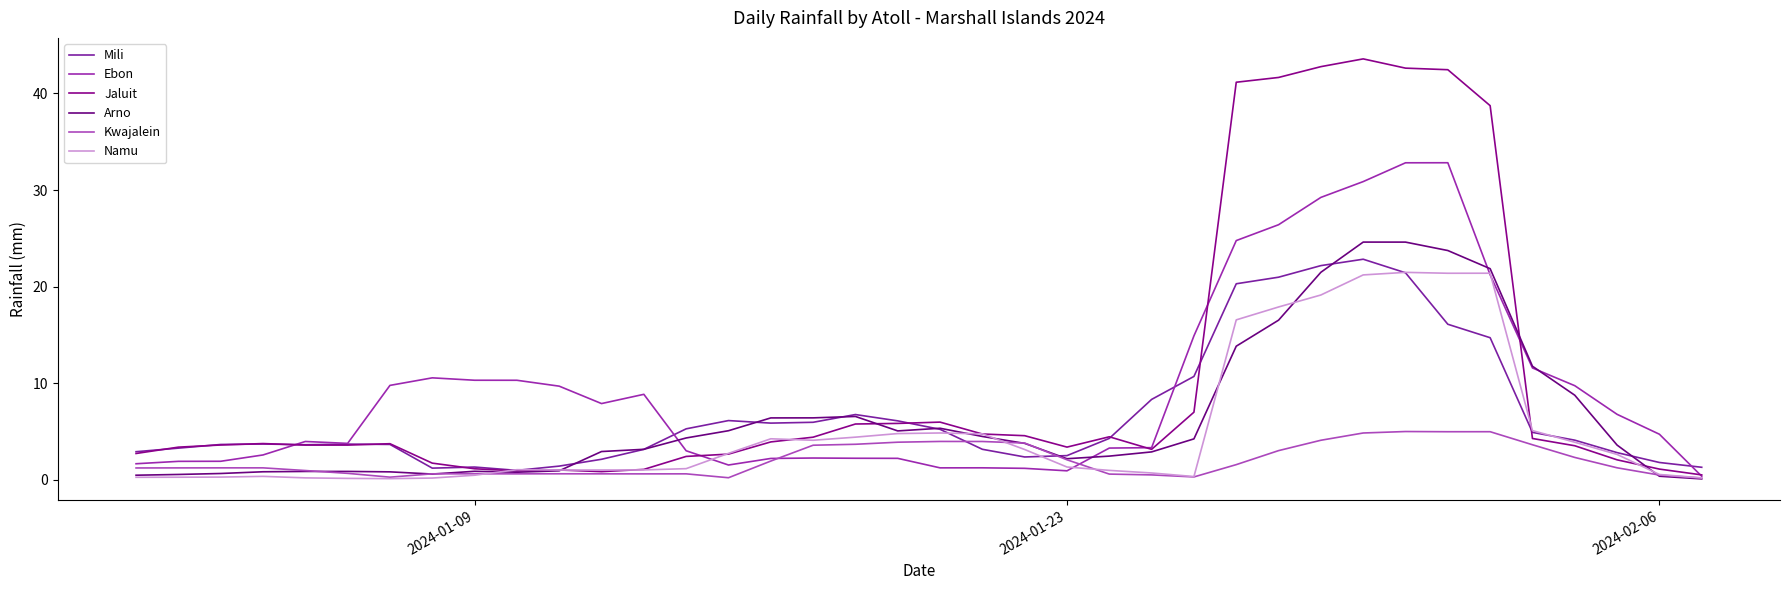

Count the number of data series in this chart.

6